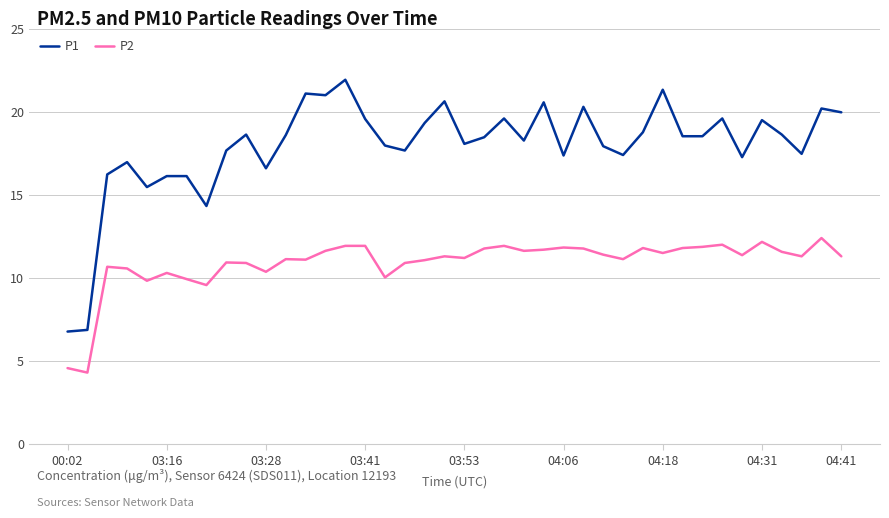

Which series has the largest range (max minus min)?

P1